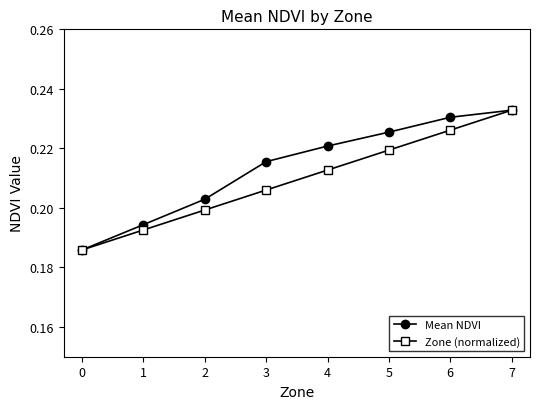

What are all the series names shown in the legend?

Mean NDVI, Zone (normalized)